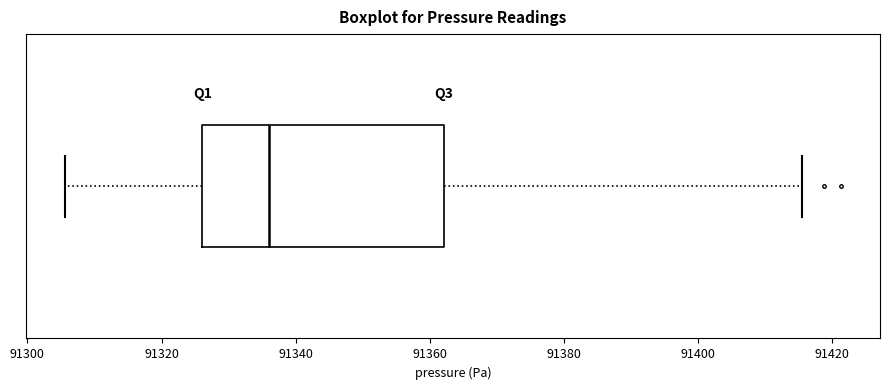

Read this box plot against the x-axis: the position of the median line, the range covered by the box, and the ends of both whiskers. The values are not printed on the chart, so give them approximately, as read against the axis.

median 91336, box 91326 to 91362, whiskers 91306 to 91416